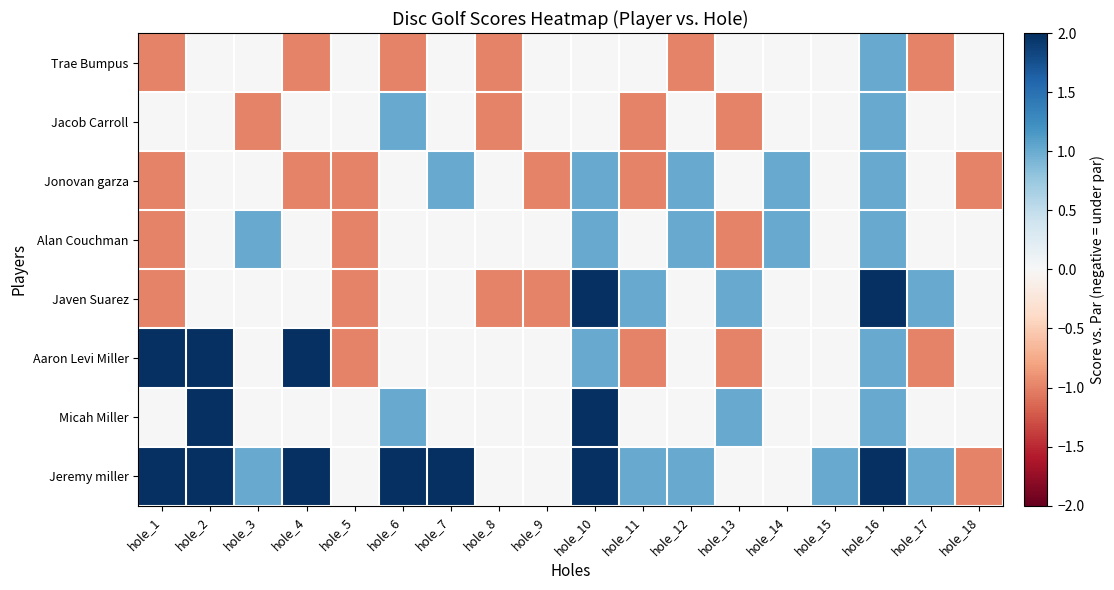

Which series has the largest total across all categories?

Jeremy miller